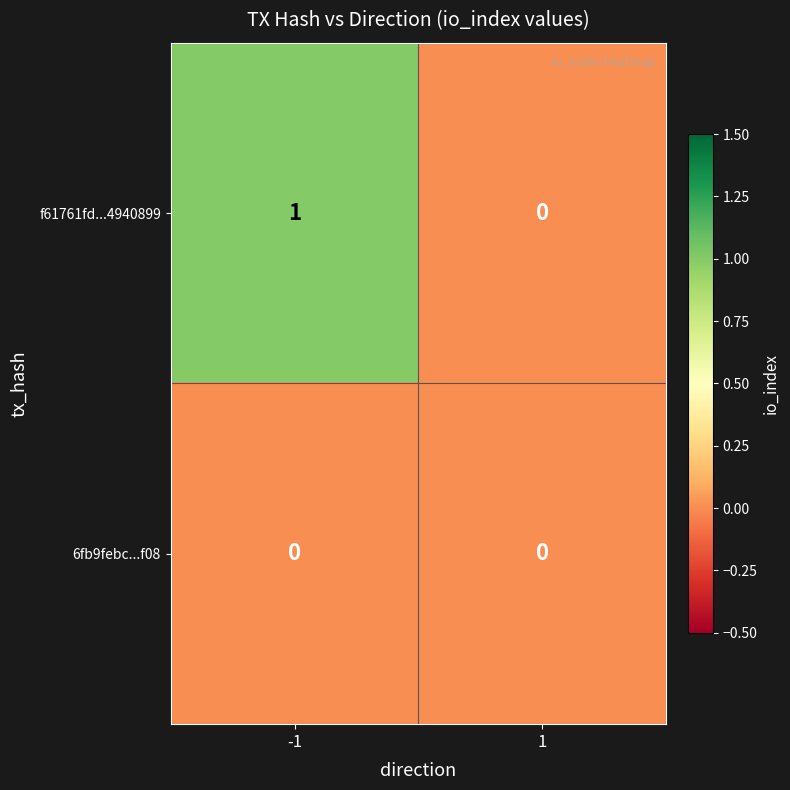

Between -1 and 1, which series saw the biggest shift?

f61761fd...4940899